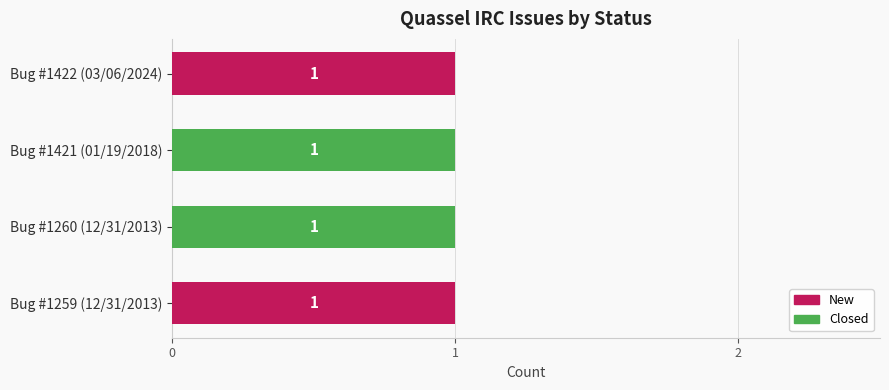

The New series shows -1 at Bug #1260 (12/31/2013). True or false?

False